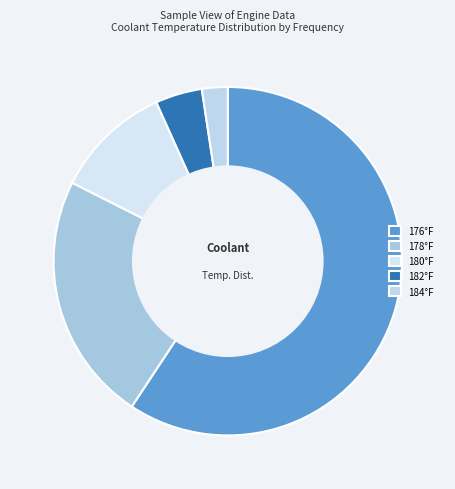

How many slices are in this pie chart?

5